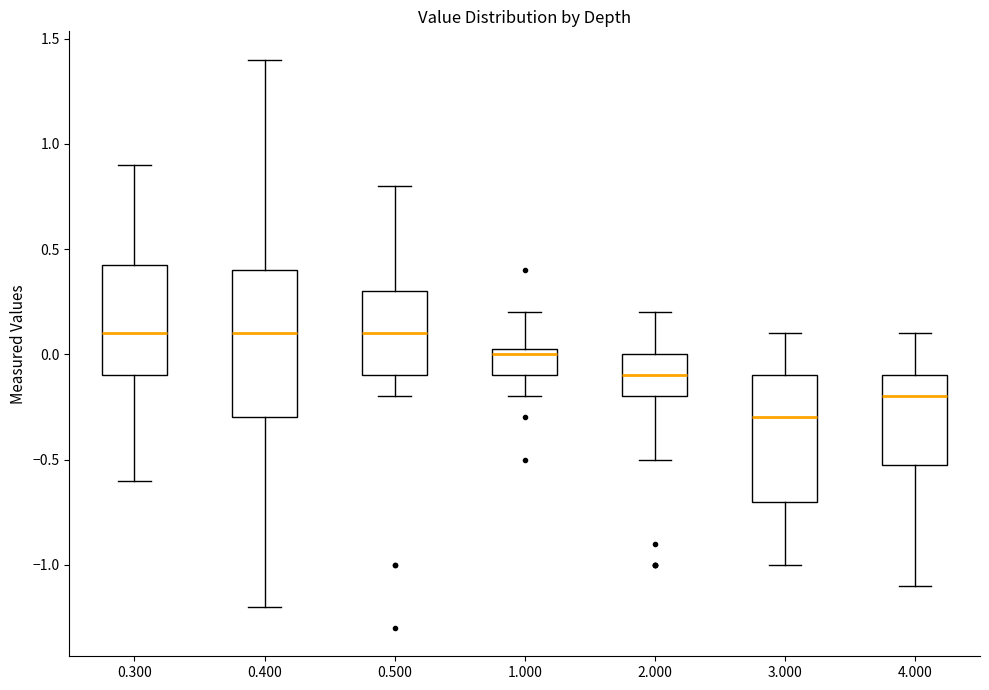

Reading left to right, transcribe this box plot: for each box, give where its median line is, the range the box spans, and where its two whiskers end, as read against the y-axis. The values are not printed on the chart, so give them approximately, as read against the axis.

0.300: median 0.10, box -0.10 to 0.45, whiskers -0.60 to 0.90
0.400: median 0.10, box -0.30 to 0.40, whiskers -1.20 to 1.40
0.500: median 0.10, box -0.10 to 0.30, whiskers -0.20 to 0.80
1.000: median 0.00, box -0.10 to 0.05, whiskers -0.20 to 0.20
2.000: median -0.10, box -0.20 to 0.00, whiskers -0.50 to 0.20
3.000: median -0.30, box -0.70 to -0.10, whiskers -1.00 to 0.10
4.000: median -0.20, box -0.50 to -0.10, whiskers -1.10 to 0.10